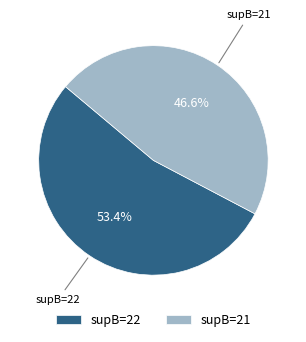

Which category has the biggest portion of the pie?

supB=22